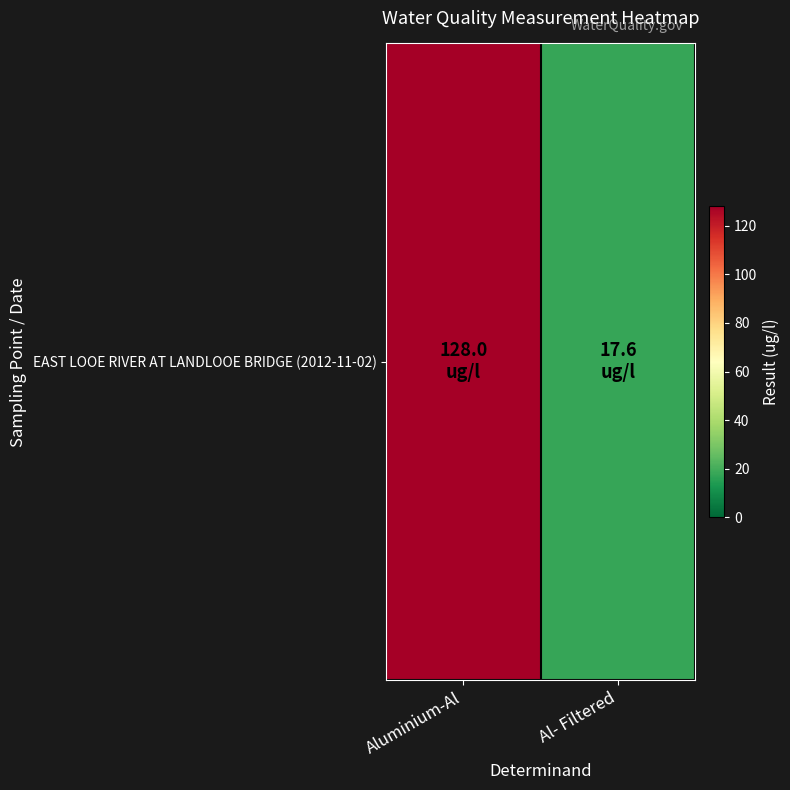

What is the difference between the values at Aluminium-Al and Al- Filtered?

110.4